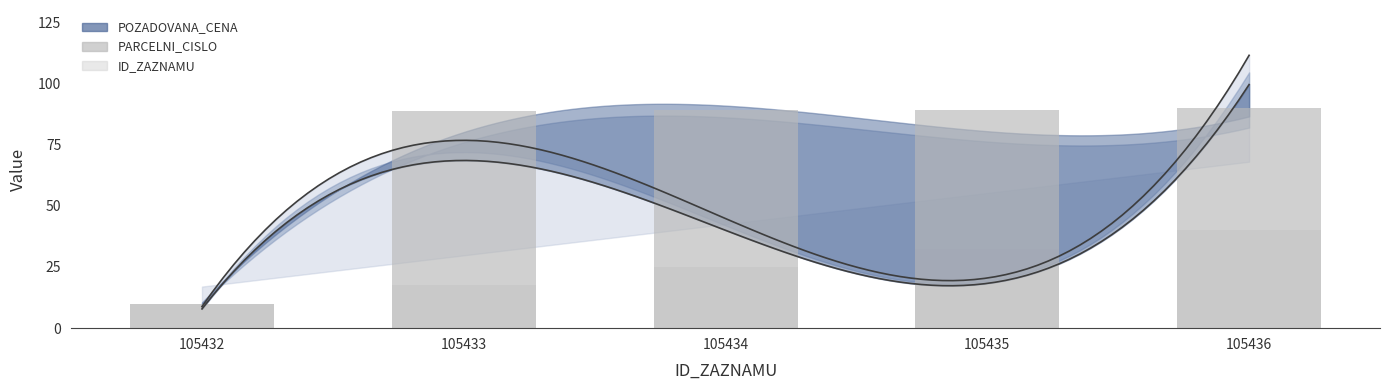

The ID_ZAZNAMU series shows 25.0 at 105434. True or false?

True